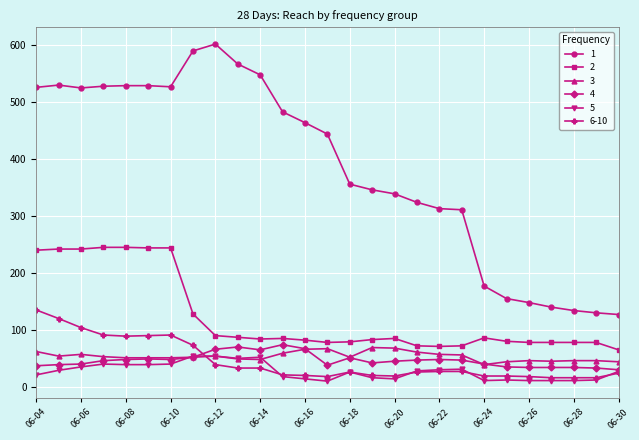

True or false: 5 has more than 2 interior local peaks.

True